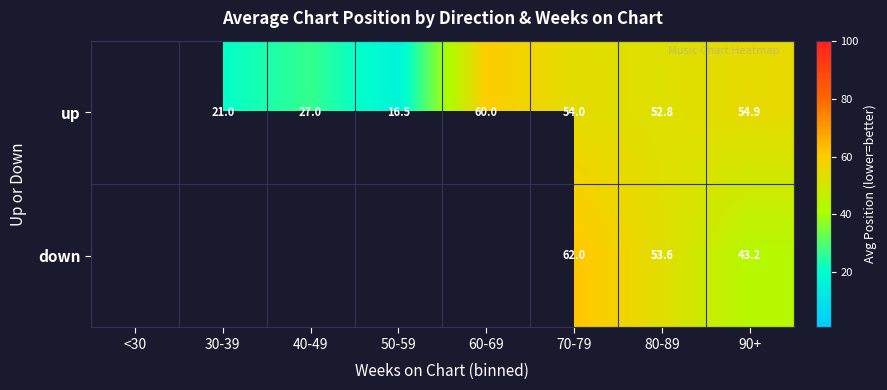

What is the sum of the up values at 30-39 and 40-49?

48.0